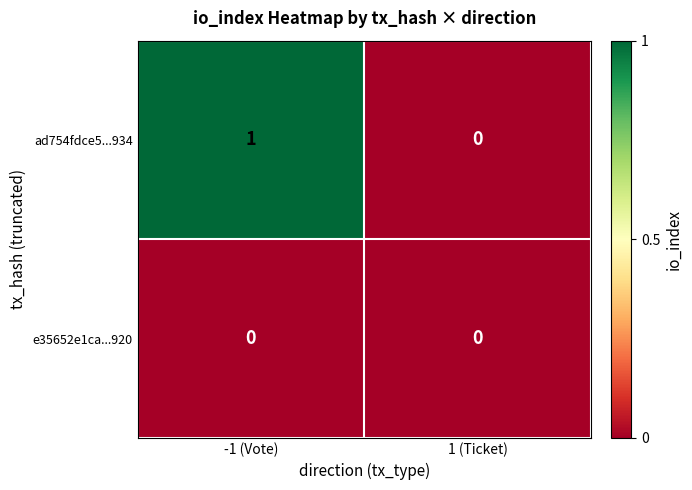

Reading left to right, list all the values displayed in this chart.

ad754fdce5...934: -1 (Vote)=1	1 (Ticket)=0
e35652e1ca...920: -1 (Vote)=0	1 (Ticket)=0